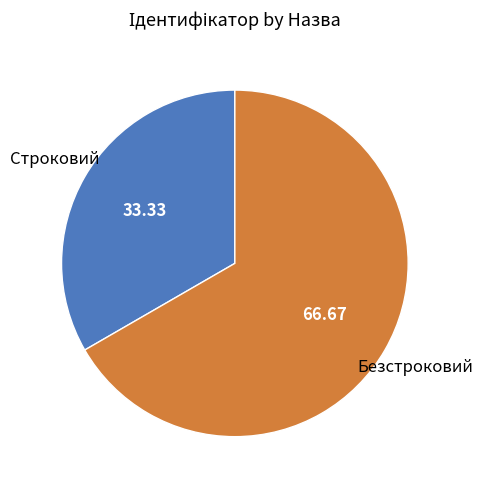

Does any single category account for the majority?

Yes